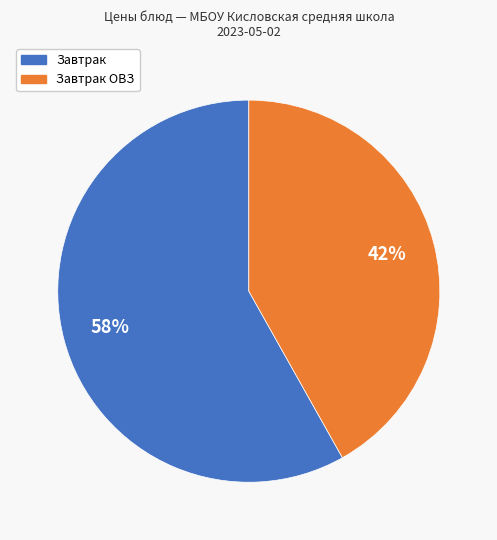

Does any single category account for the majority?

Yes